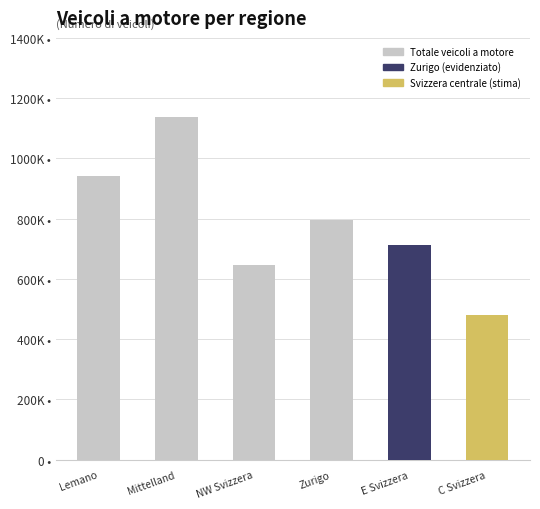

Rank the categories by value from lowest to highest.

C Svizzera, NW Svizzera, E Svizzera, Zurigo, Lemano, Mittelland